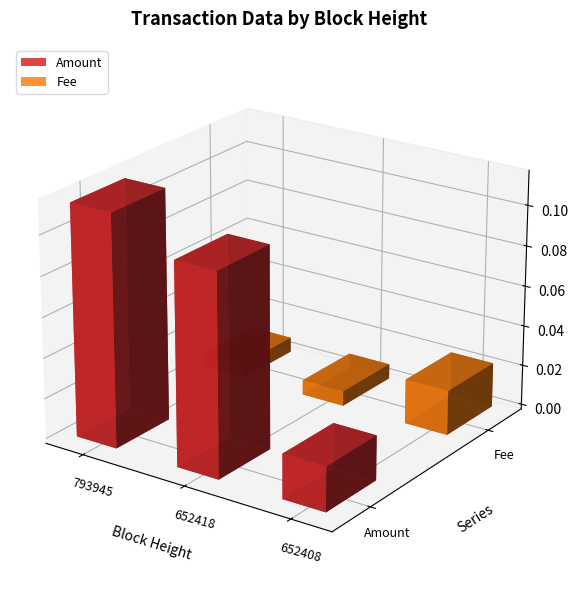

Is it true that Fee equals 0.0 at 652418?

True